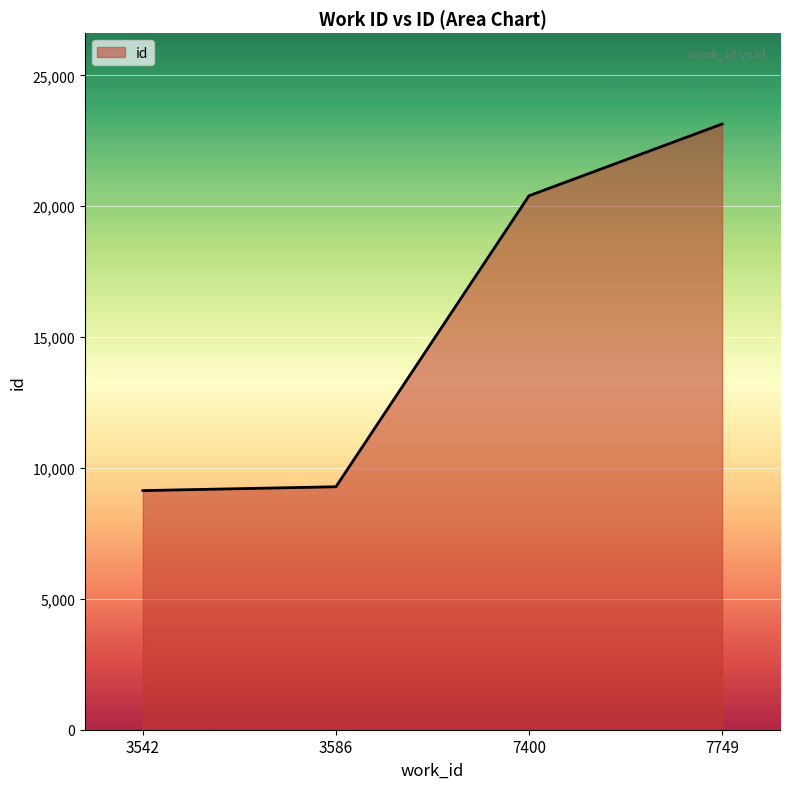

The chart shows a value of 20401 at 7400. True or false?

True